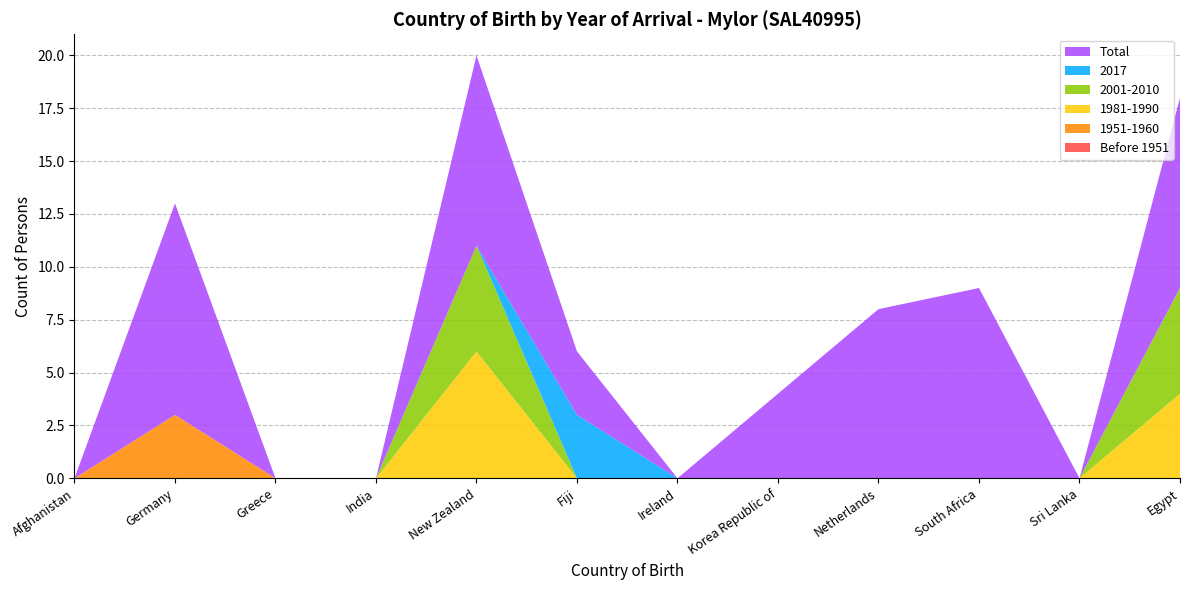

Reading right to left, transcribe all the data shown in this chart.

Before 1951: 0	0	0	0	0	0	0	0	0	0	0	0
1951-1960: 0	0	0	0	0	0	0	0	0	0	3	0
1981-1990: 4	0	0	0	0	0	0	6	0	0	0	0
2001-2010: 5	0	0	0	0	0	0	5	0	0	0	0
2017: 0	0	0	0	0	0	3	0	0	0	0	0
Total: 9	0	9	8	4	0	3	9	0	0	10	0